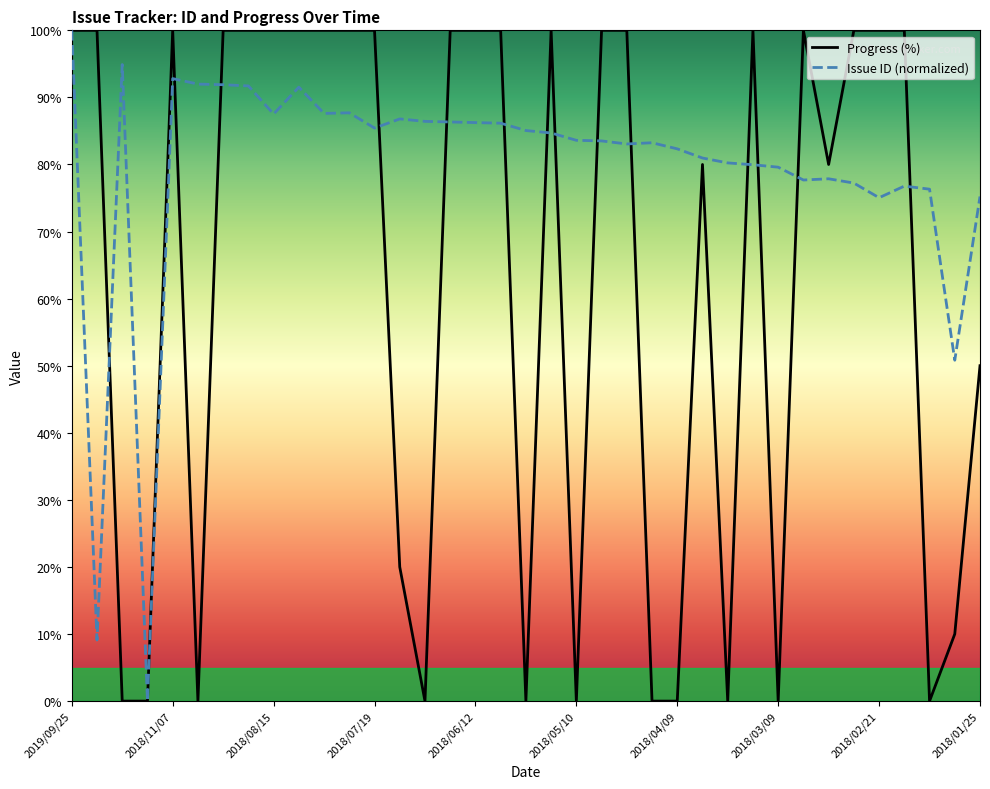

What is the average value of the Progress series?

63.2